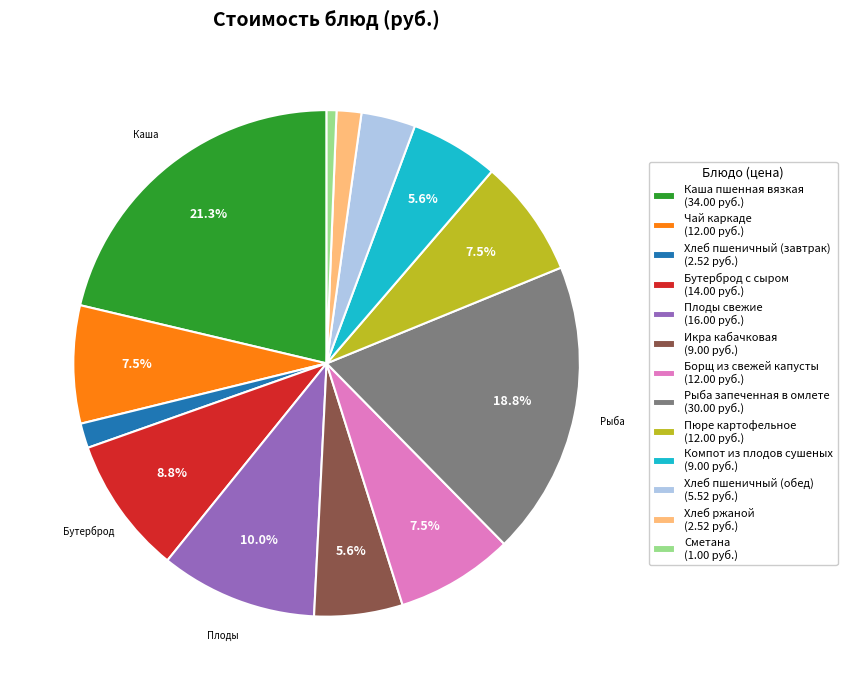

How many slices are in this pie chart?

13